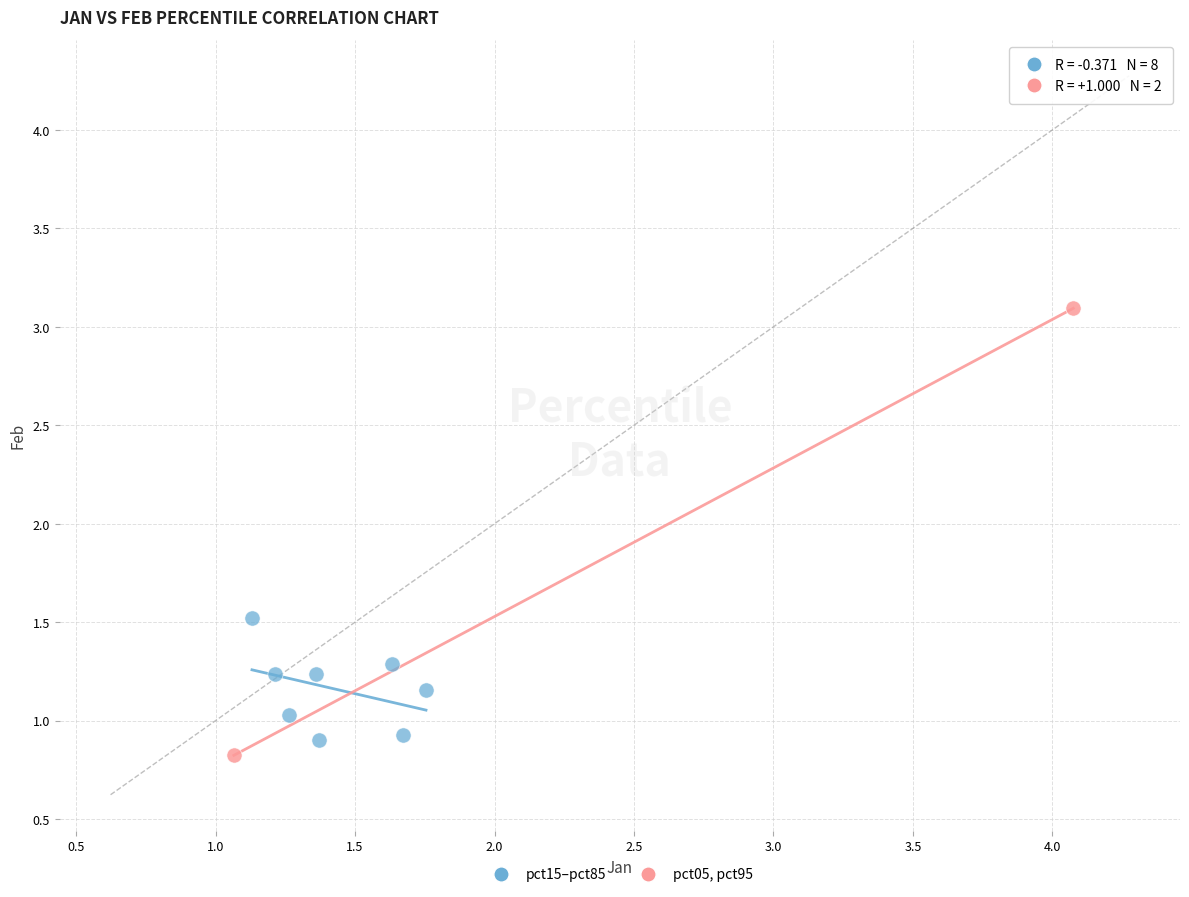

Which series has the largest Y range (max minus min)?

pct05, pct95